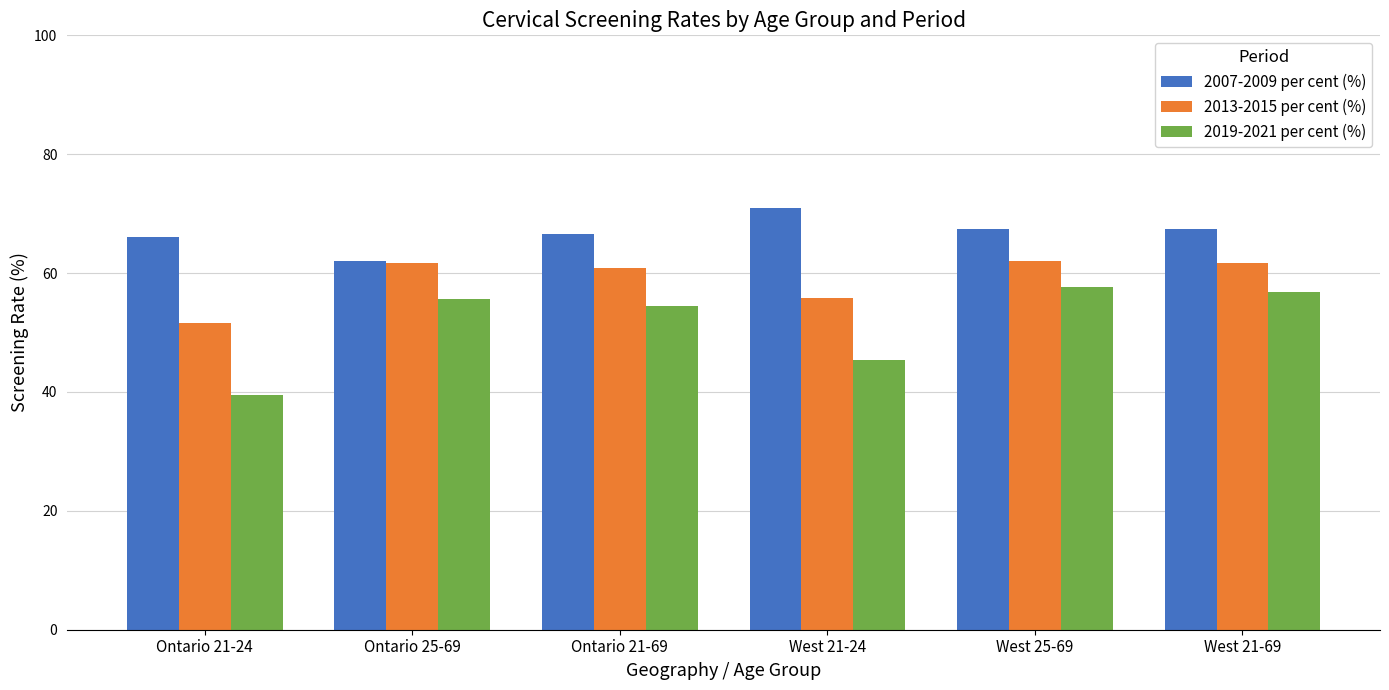

Where is 2013-2015 per cent (%) nearest to the value 56?

West 21-24